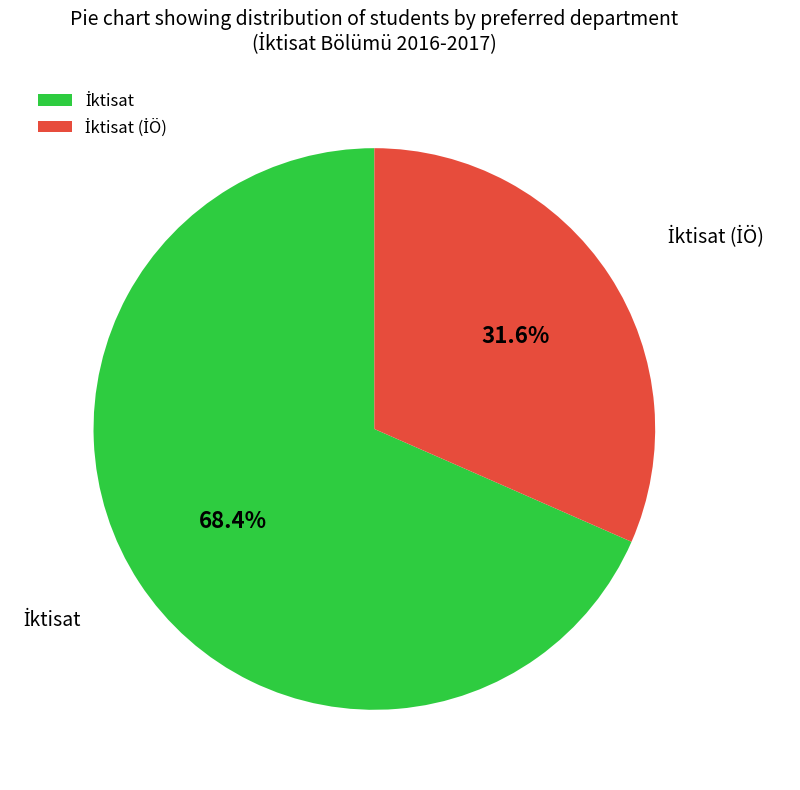

Is there any slice that represents more than half of the pie?

Yes